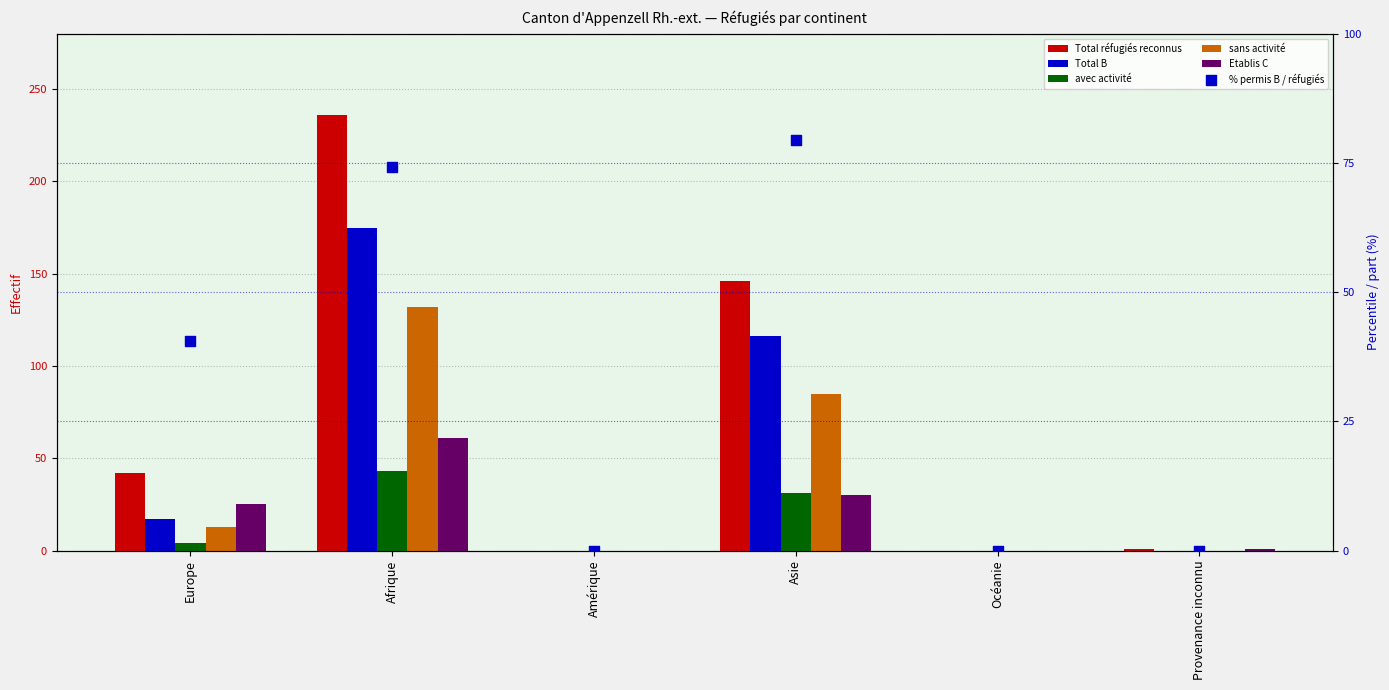

What are all the series names shown in the legend?

Total réfugiés reconnus, Total B, avec activité, sans activité, Etablis C, % permis B / réfugiés